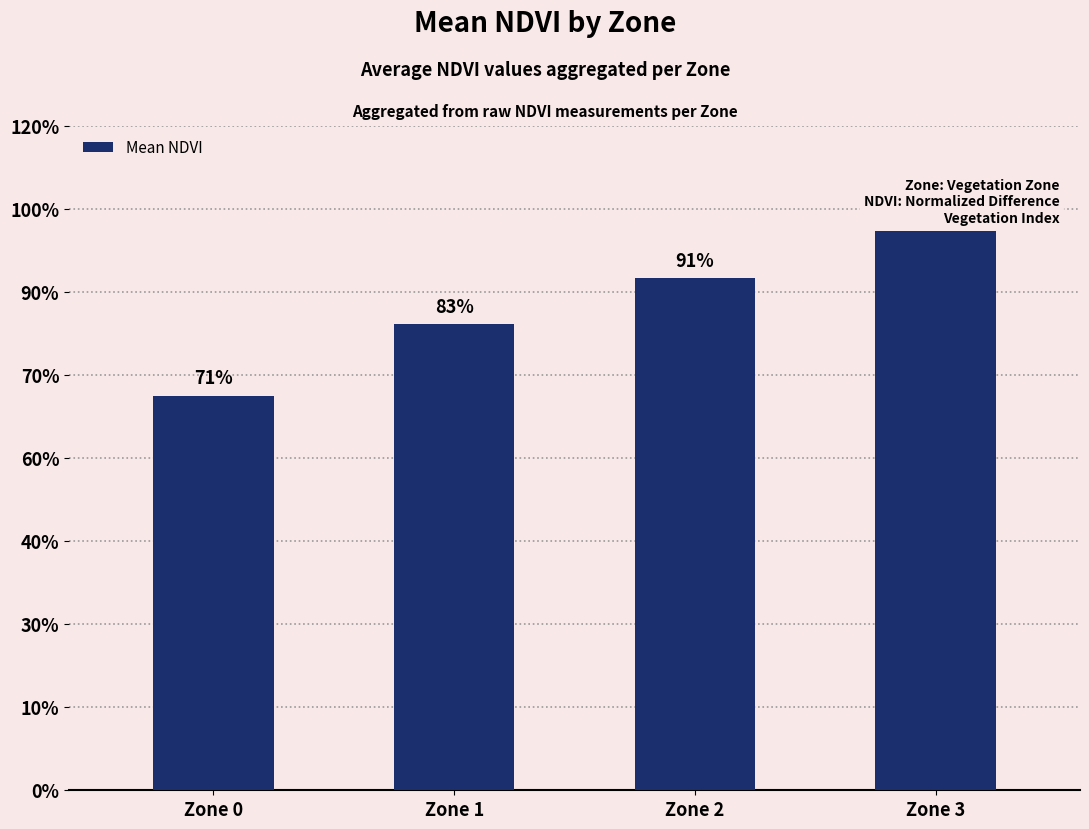

What is the change in value from Zone 1 to Zone 2?

+0.1